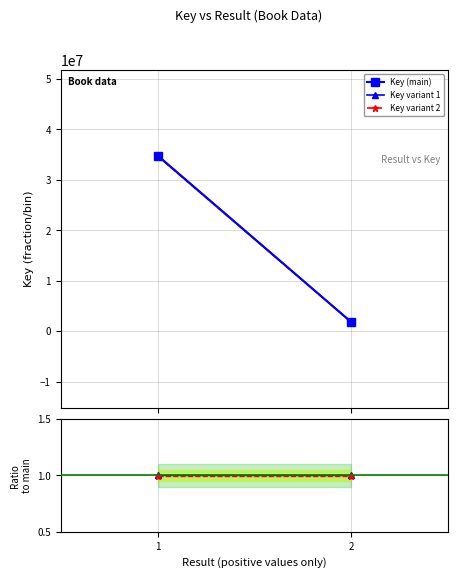

What is the lowest value of the Key variant 1 series?

1826908.5